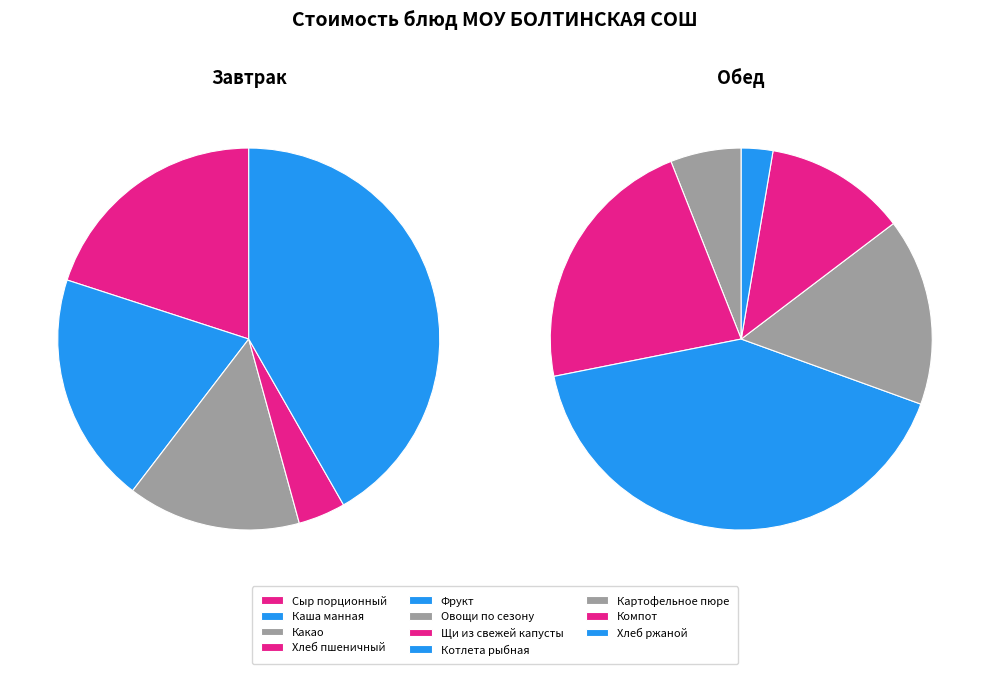

Which category has the smallest portion of the pie?

Хлеб ржаной